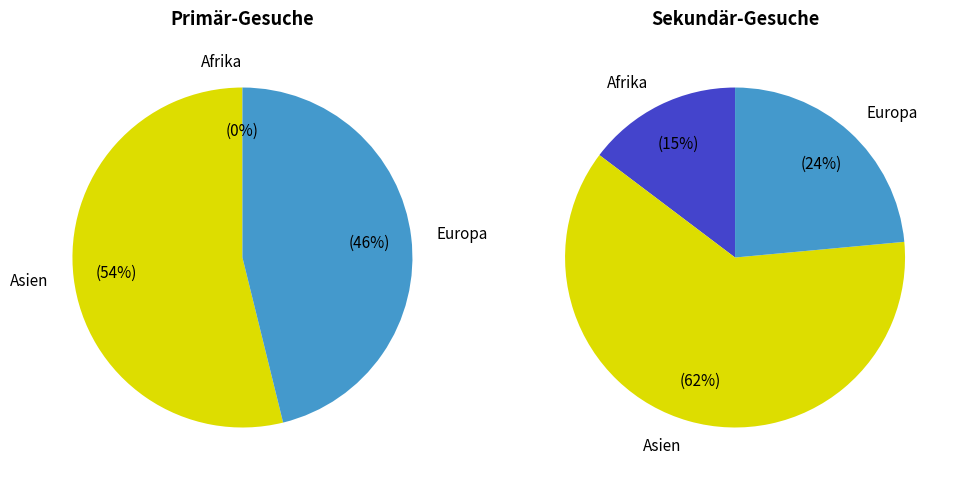

Rank the series by their maximum value, from lowest to highest.

Primary, Secondary